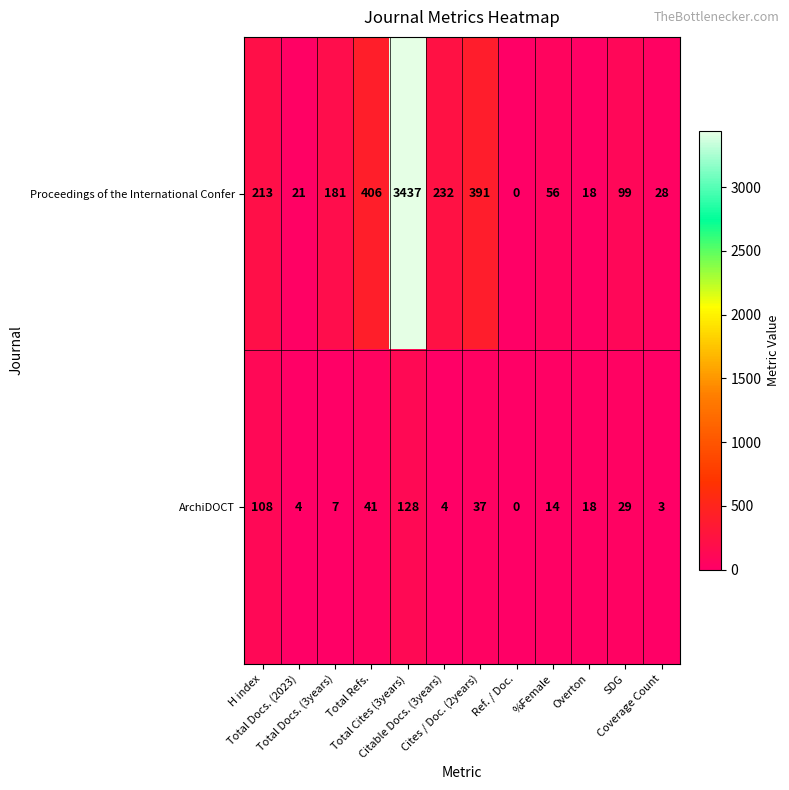

What is the maximum value for Proceedings of the International Confer?

3437